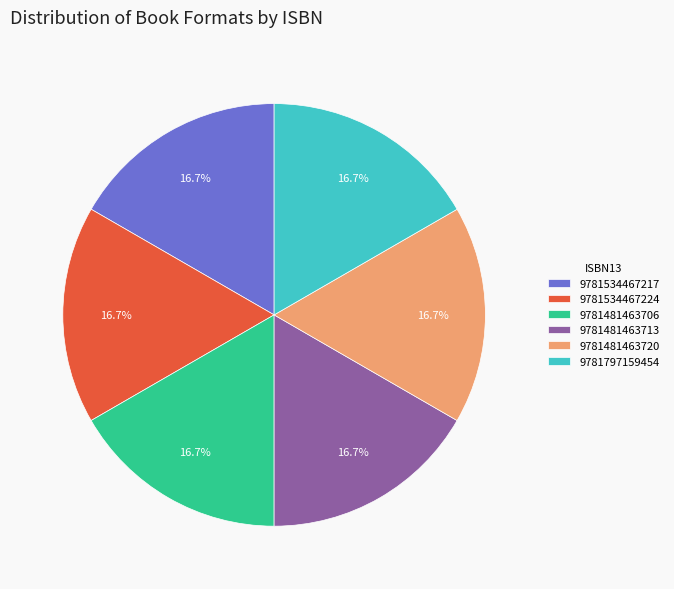

Is there any slice that represents more than half of the pie?

No